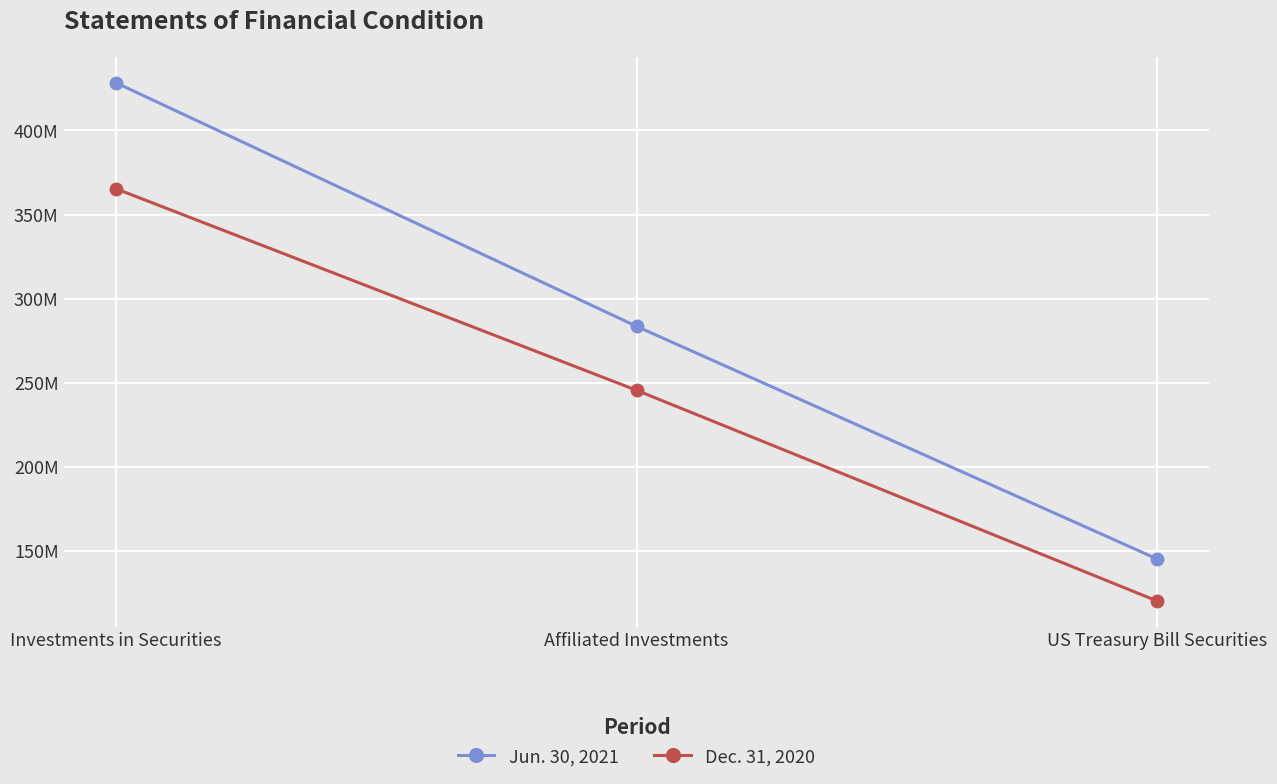

Does the chart have visible grid lines?

Yes